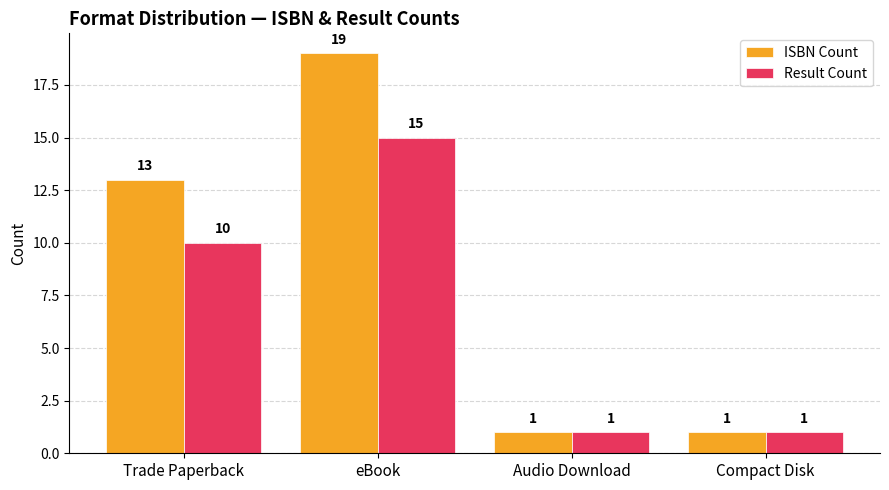

List the series in order of their overall mean, lowest first.

Result Count, ISBN Count